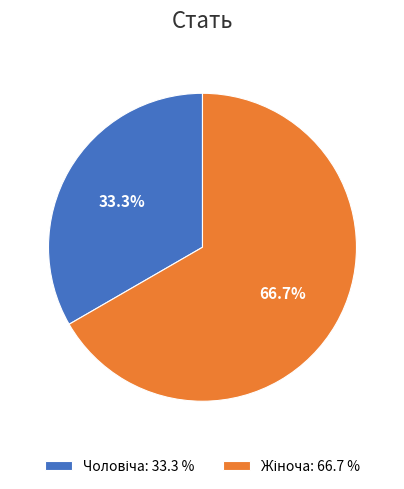

How much of the chart is everything except Жіноча?

33.3%